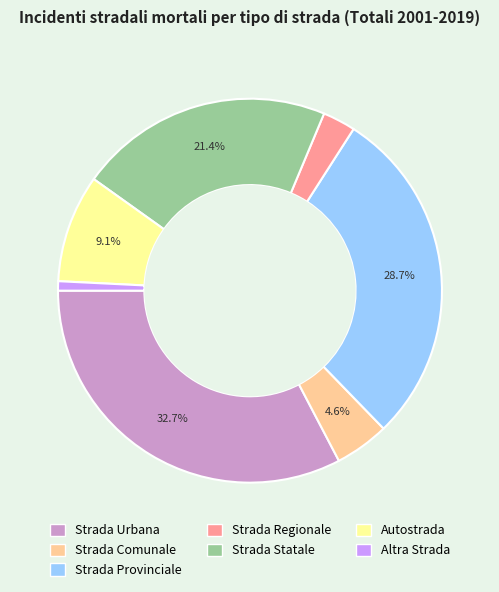

Approximately how many times larger is the value at Strada Statale compared to Strada Urbana?

0.7